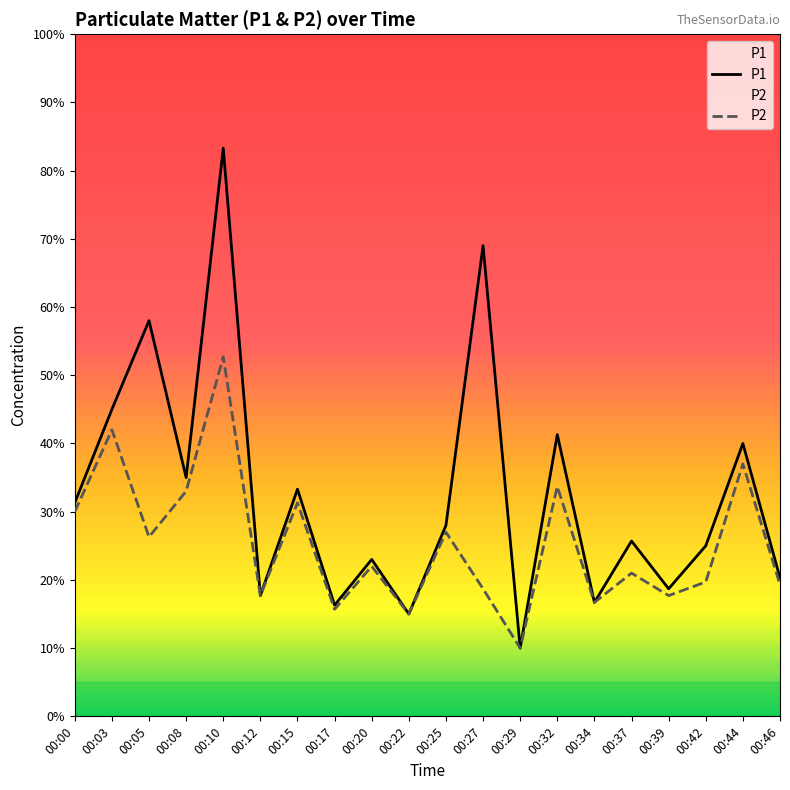

Which category has the lowest value across all series?

00:29